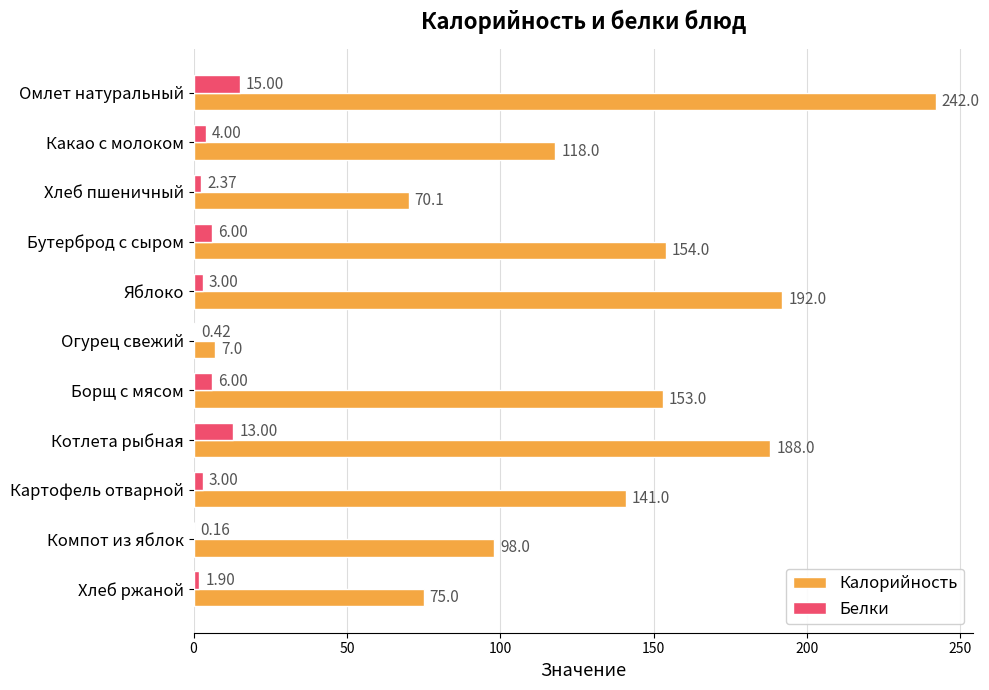

What is the sum of all Калорийность values?

1438.1